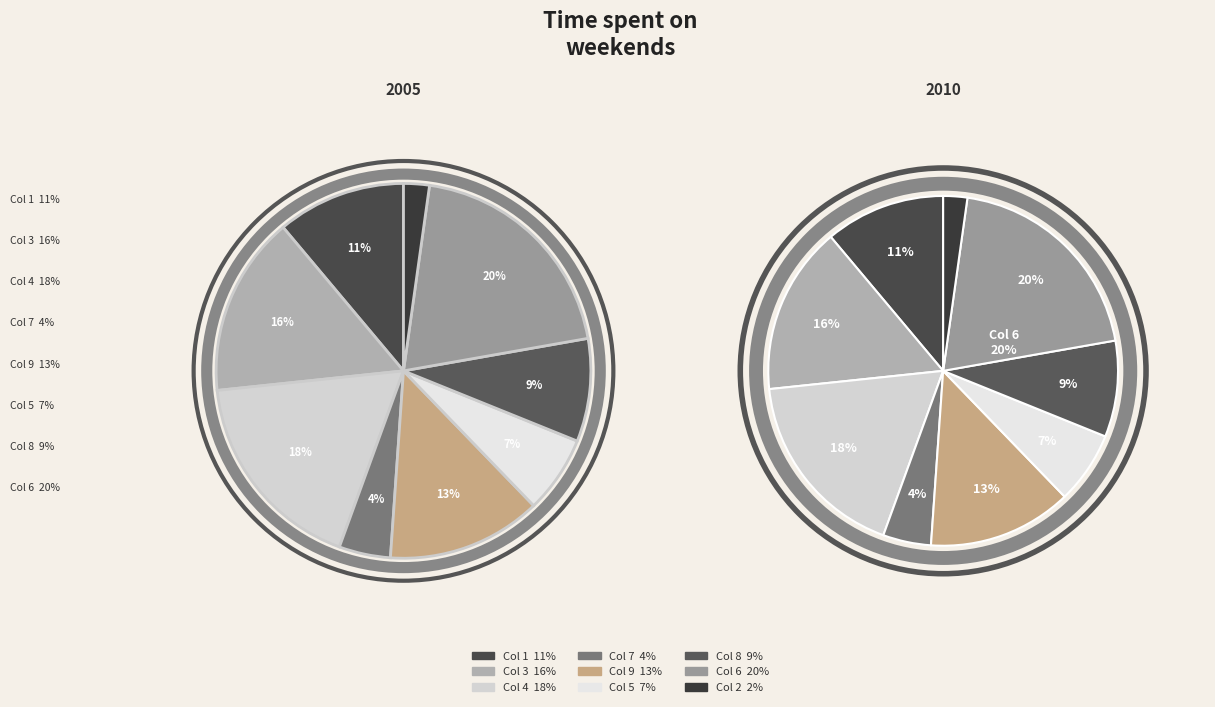

What is the total percentage of 8 and 7?

13.3%